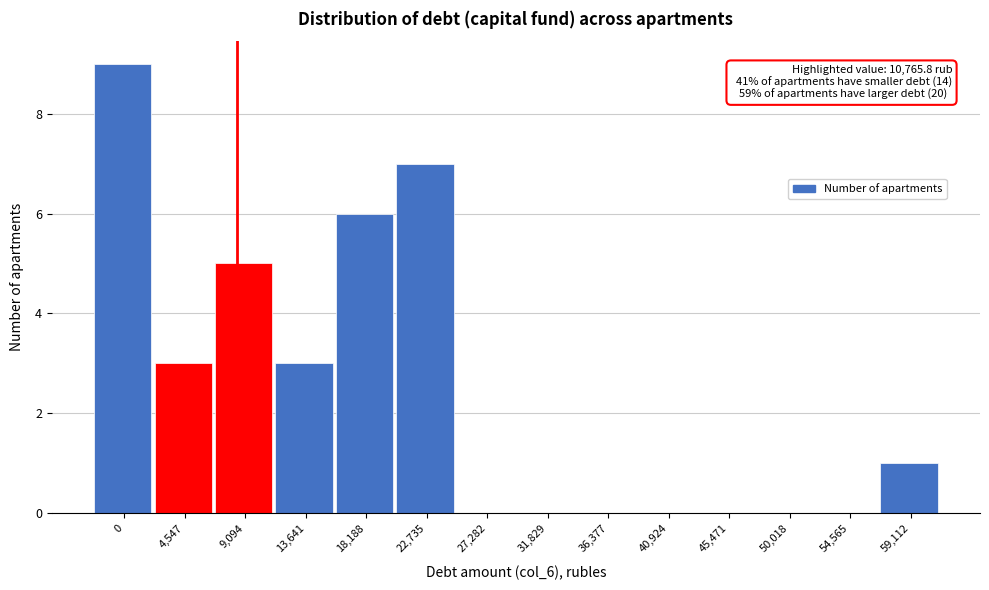

Reading left to right, what are all the values shown in this chart?

0=9	4,547=3	9,094=5	13,641=3	18,188=6	22,735=7	27,282=0	31,829=0	36,377=0	40,924=0	45,471=0	50,018=0	54,565=0	59,112=1